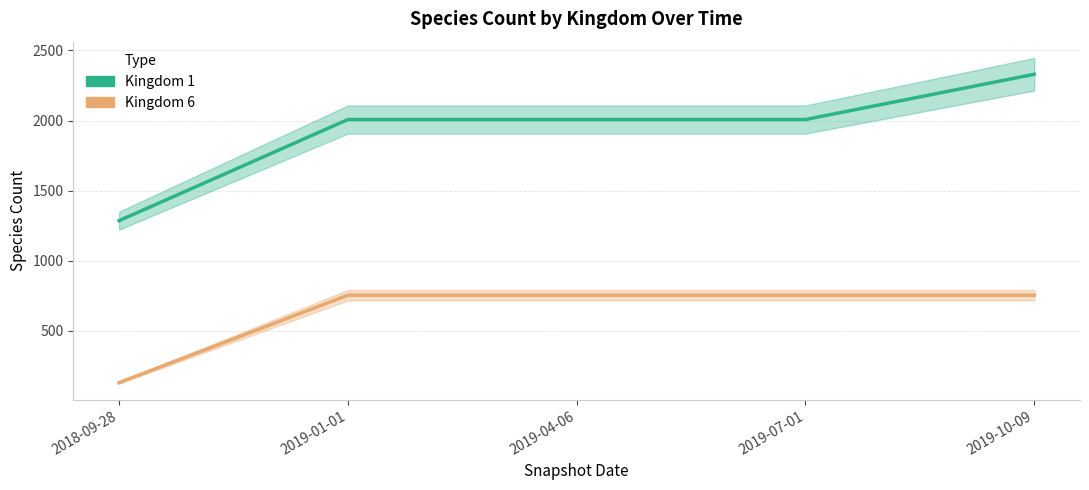

What is the label of the 3rd point from the left?

2019-04-06